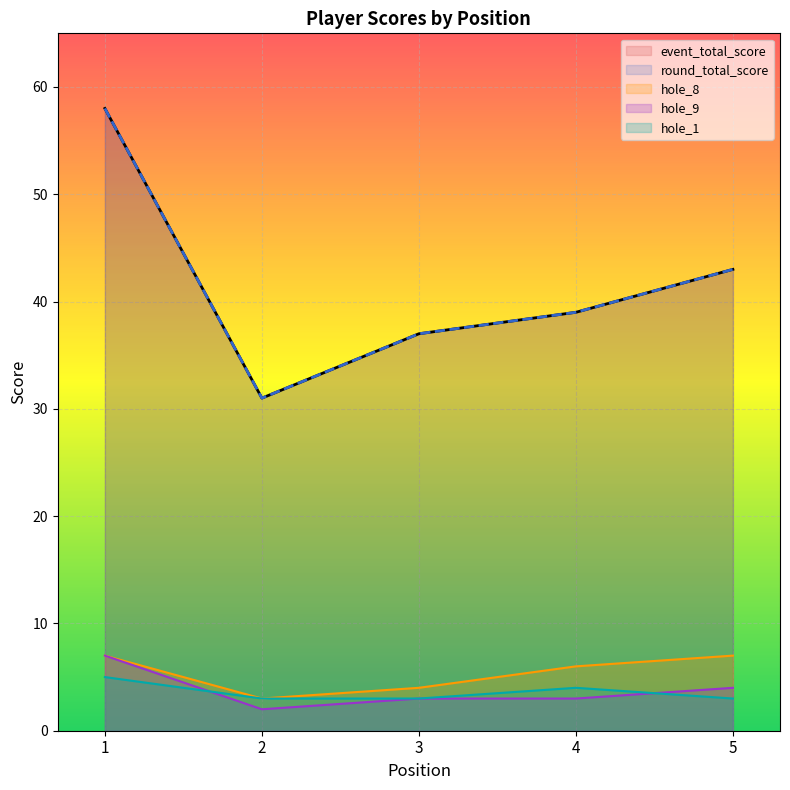

How many lines are shown in the chart?

5